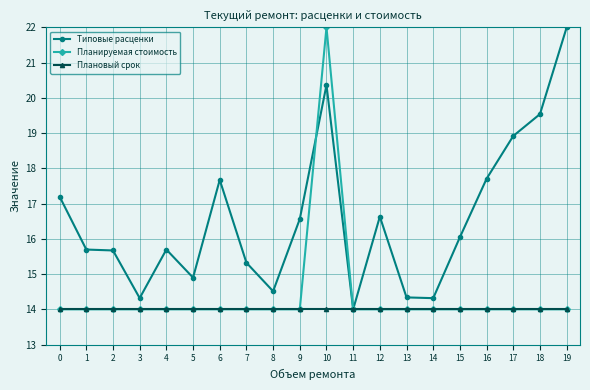

The value of Плановый срок at 1 is 4.3. True or false?

False